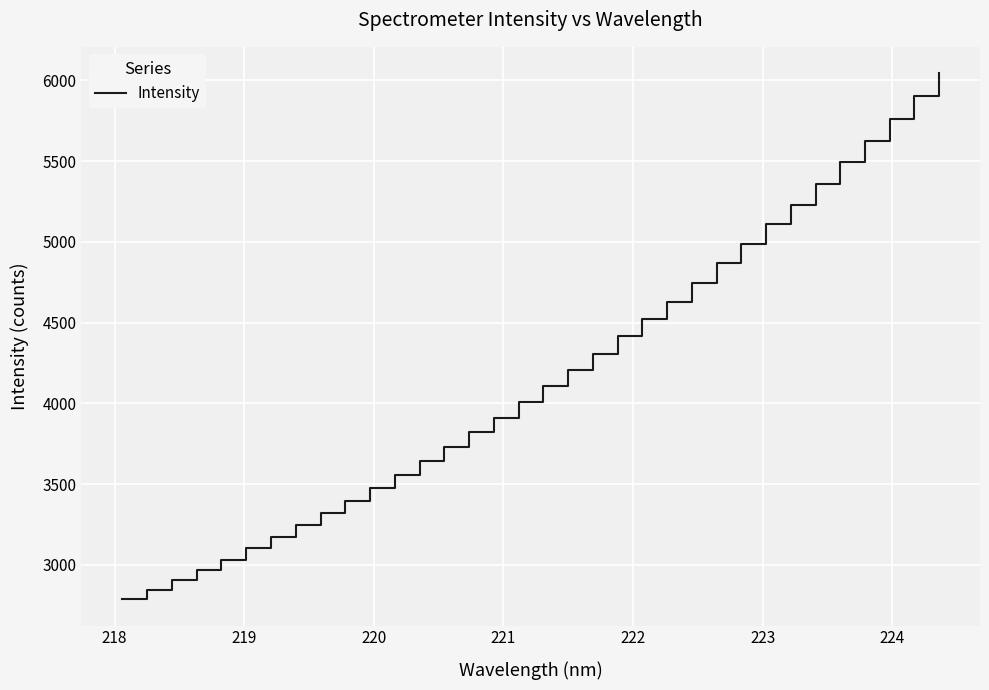

What is the difference between the maximum and minimum values?

3257.4